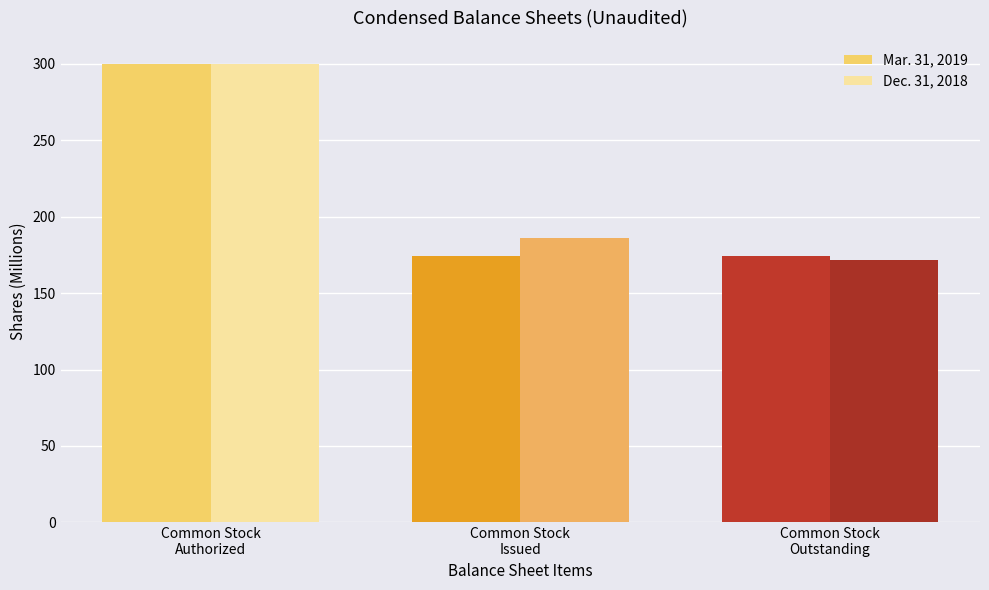

Where is Dec. 31, 2018 nearest to the value 235?

Common Stock
Issued